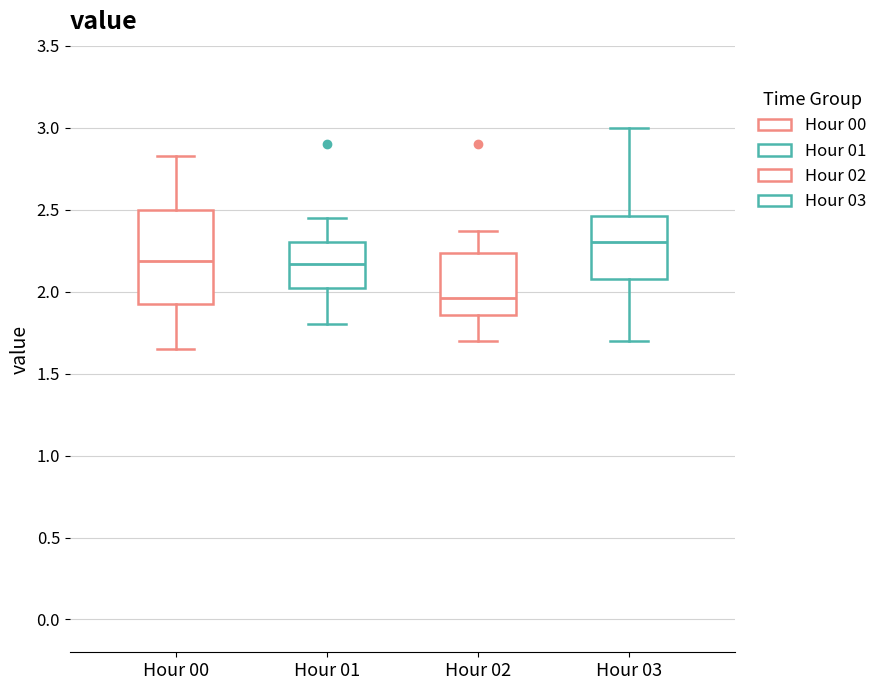

Reading left to right, transcribe this box plot: for each box, give where its median line is, the range the box spans, and where its two whiskers end, as read against the y-axis. The values are not printed on the chart, so give them approximately, as read against the axis.

Hour 00: median 2.20, box 1.95 to 2.50, whiskers 1.65 to 2.85
Hour 01: median 2.15, box 2.00 to 2.30, whiskers 1.80 to 2.45
Hour 02: median 1.95, box 1.85 to 2.25, whiskers 1.70 to 2.35
Hour 03: median 2.30, box 2.10 to 2.45, whiskers 1.70 to 3.00